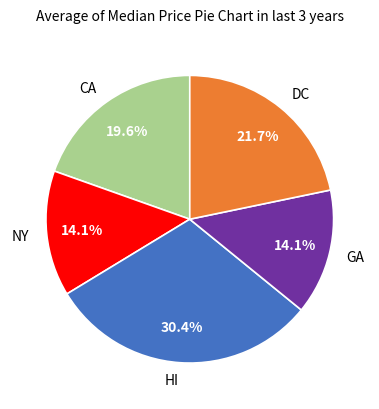

Does CA account for over 50% of the chart?

No